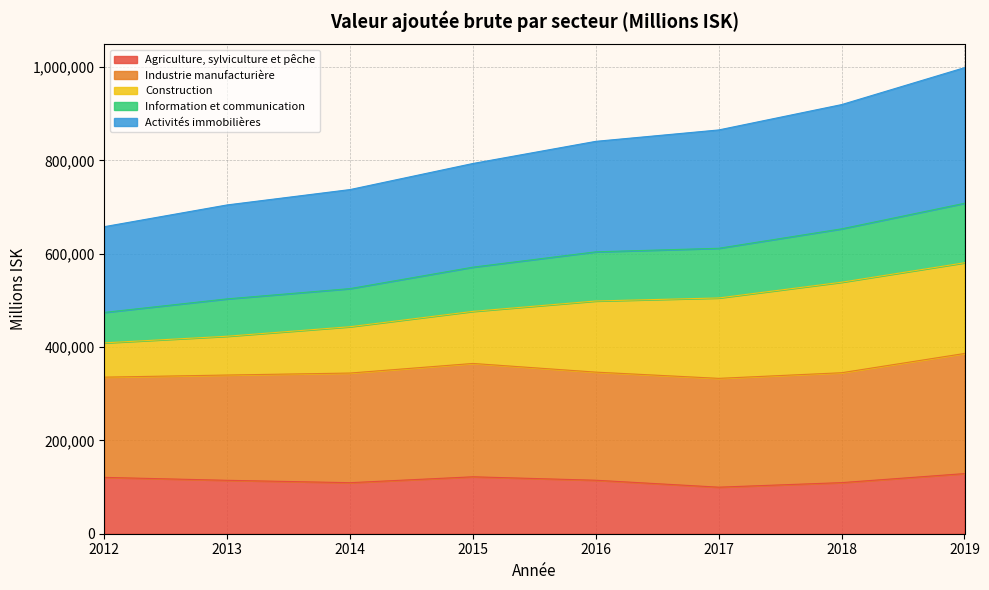

True or false: Information et communication has more than 0 interior local peaks.

False